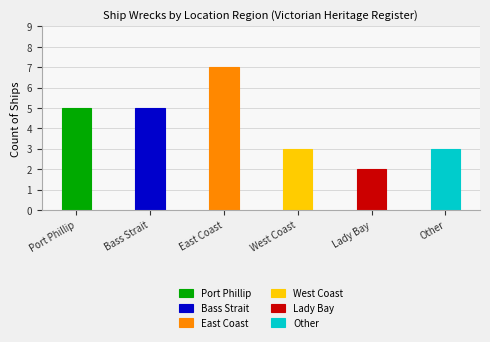

Reading left to right, list all the values displayed in this chart.

5	5	7	3	2	3